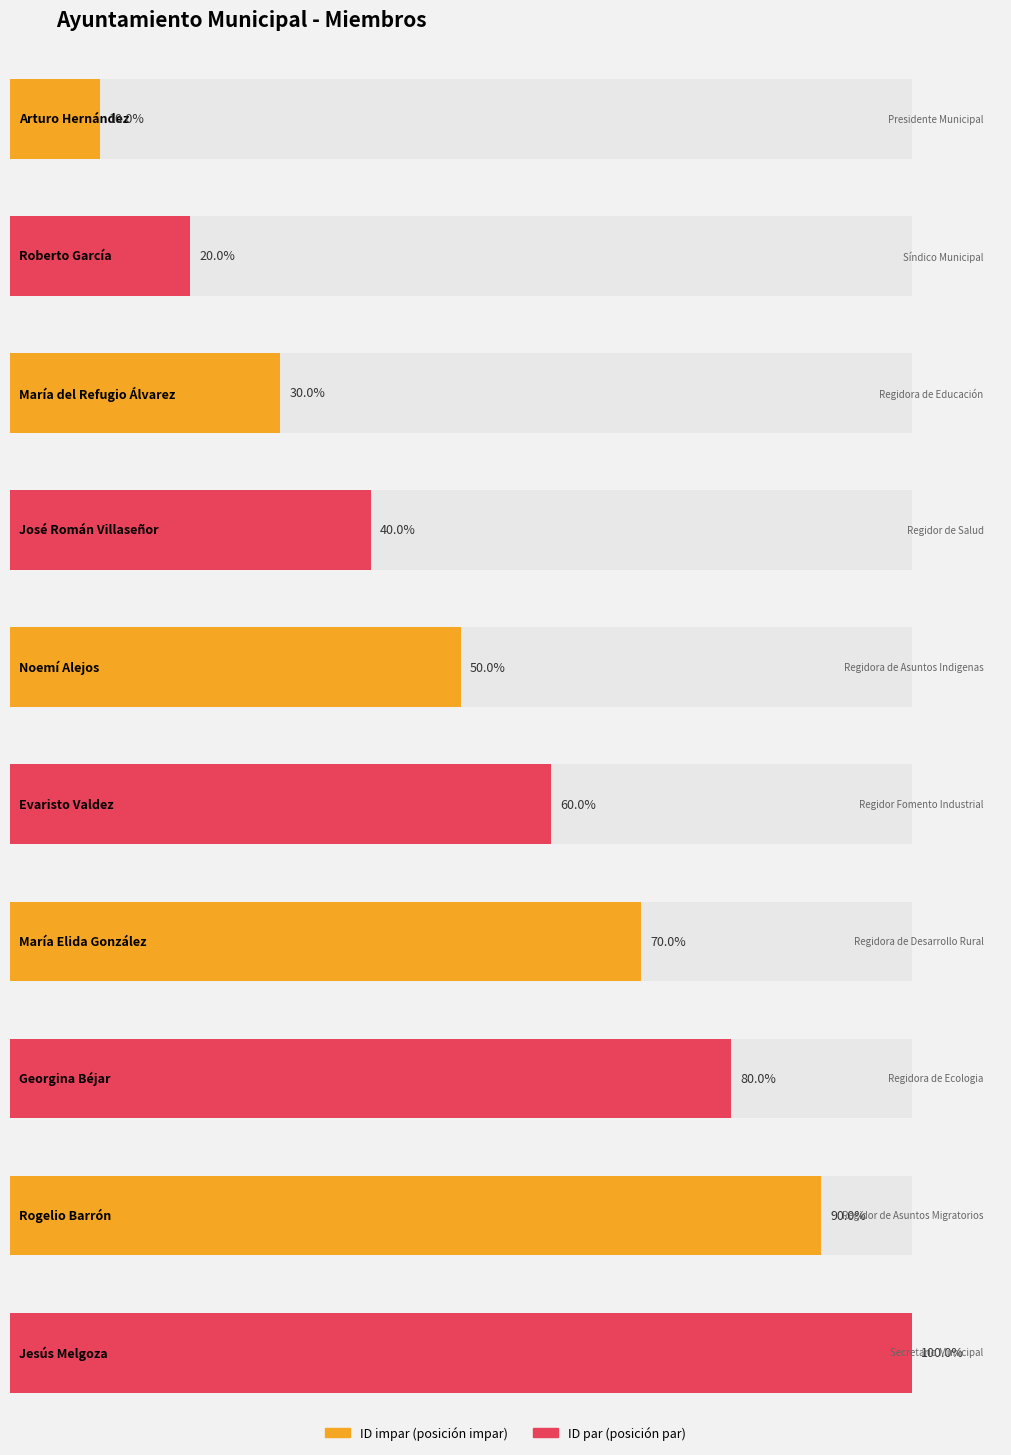

How many values are between 3 and 8?

6